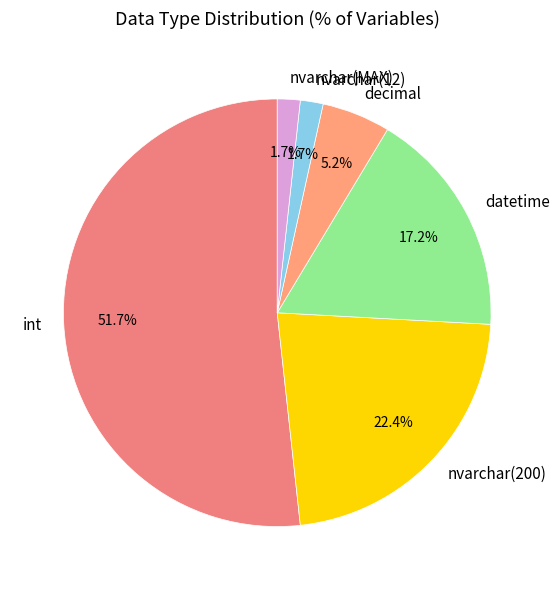

To the nearest percent, what is the difference between the nvarchar(200) and datetime slice percentages?

5%